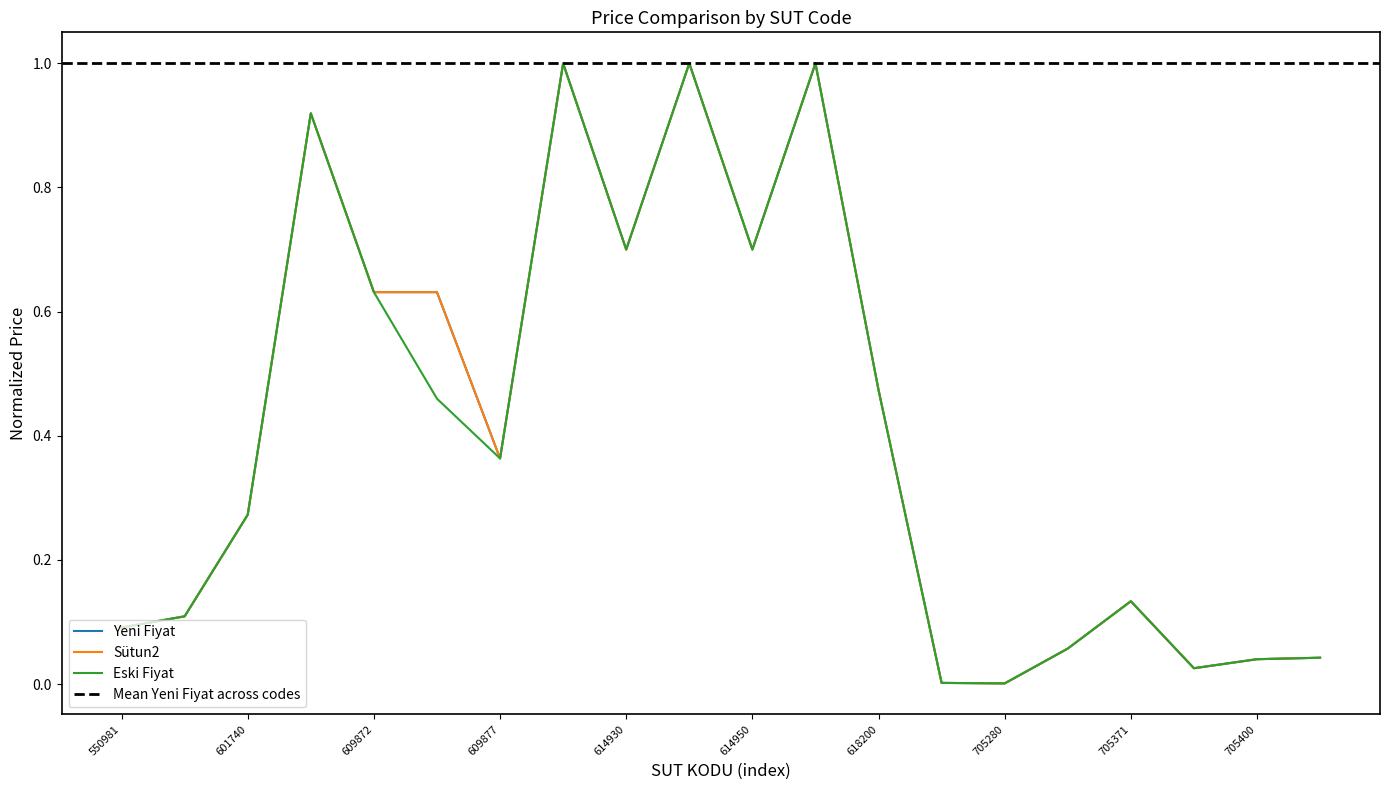

What is the difference between the maximum and minimum values in the Eski Fiyat series?

1.0